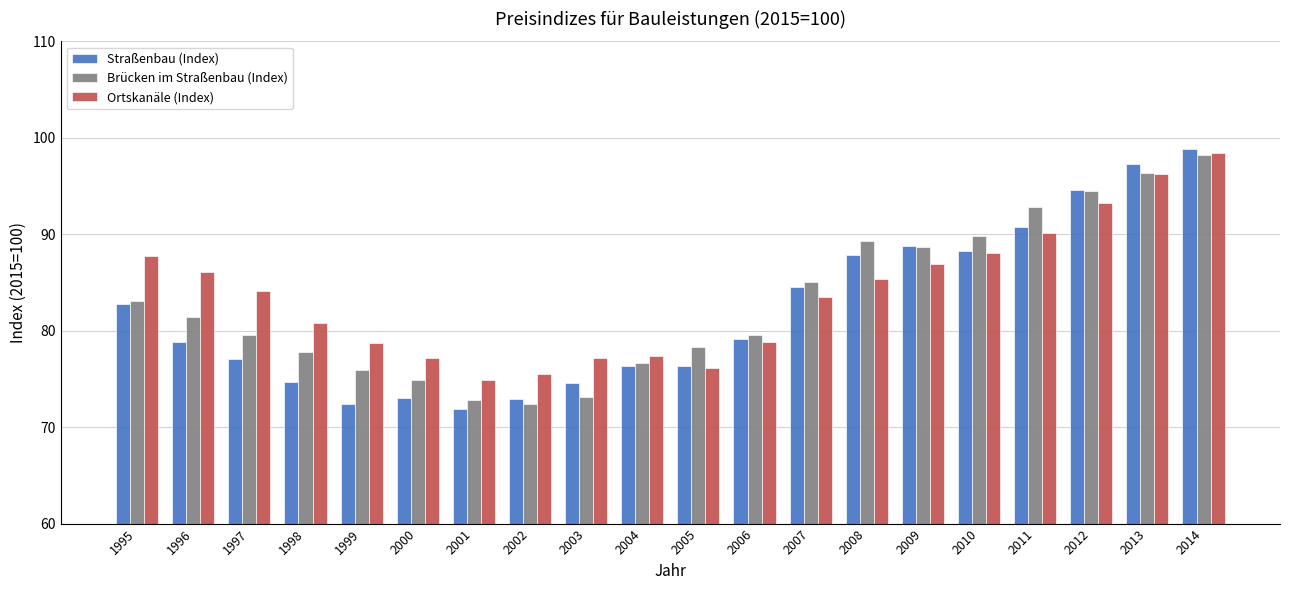

What is the lowest value of the Straßenbau (Index) series?

71.9